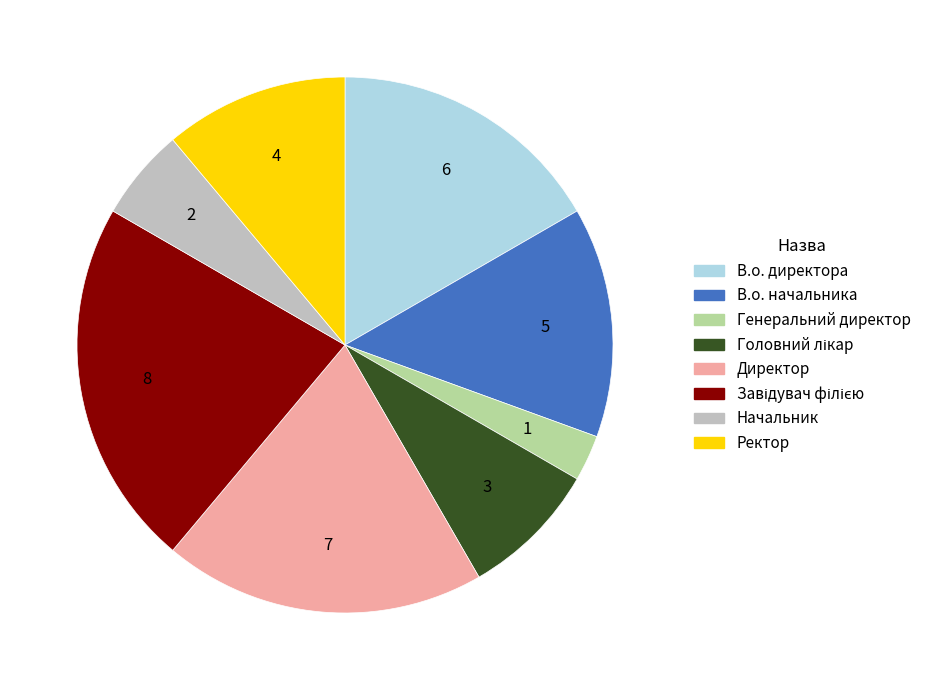

The Начальник slice represents 6% of the pie. True or false?

True